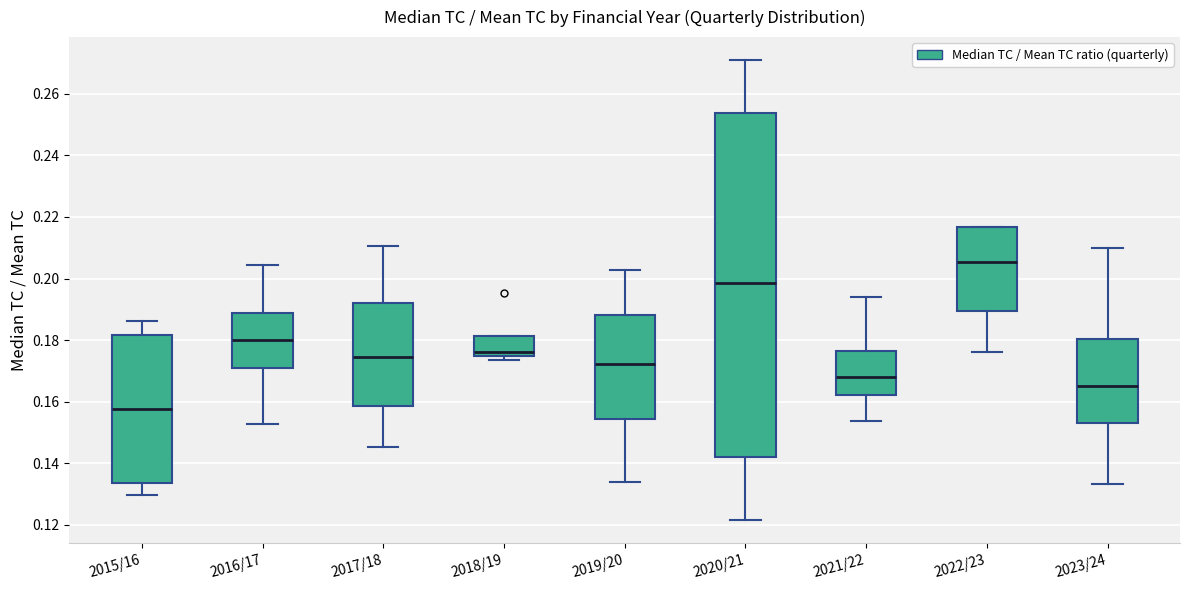

Where is the lower edge of the box for 2021/22 on the y-axis? The values are not printed on the chart, so give them approximately, as read against the axis.

0.162